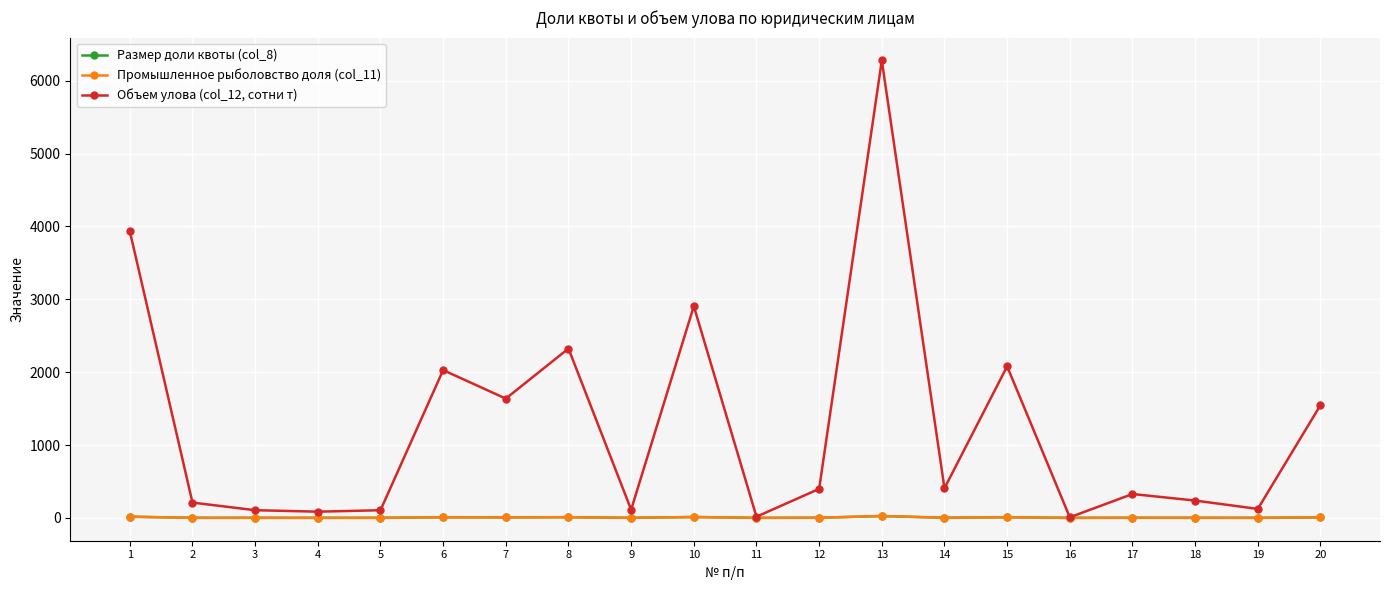

What is the sum of all Промышленное рыболовство доля (col_11) values?

99.9